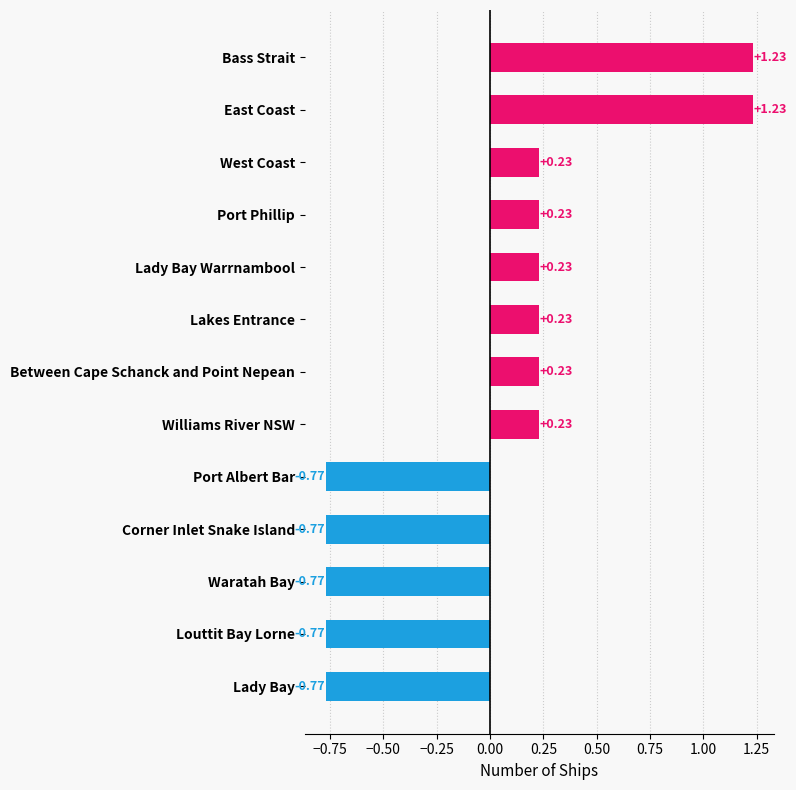

List the labels in order of value, smallest first.

Port Albert Bar, Corner Inlet Snake Island, Waratah Bay, Louttit Bay Lorne, Lady Bay, West Coast, Port Phillip, Lady Bay Warrnambool, Lakes Entrance, Between Cape Schanck and Point Nepean, Williams River NSW, Bass Strait, East Coast